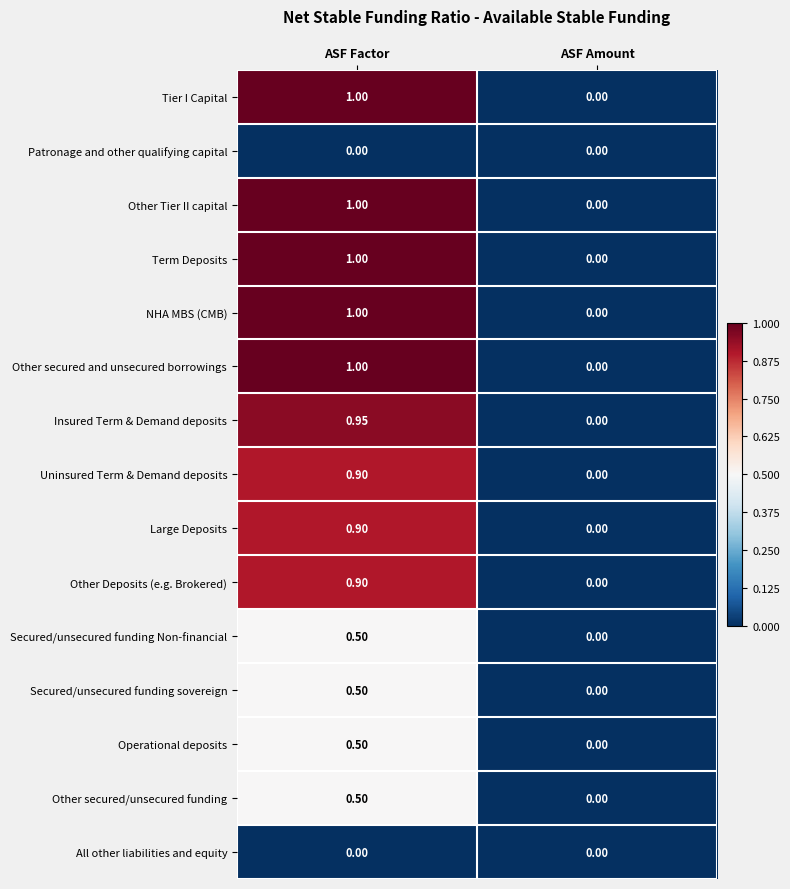

List the labels in order of Secured/unsecured funding sovereign value, smallest first.

ASF Amount, ASF Factor